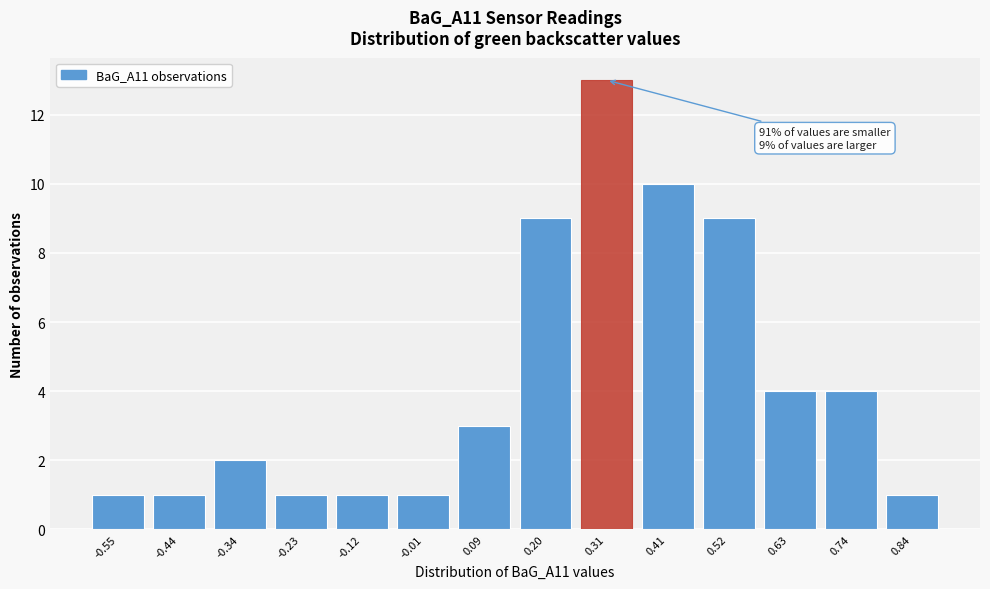

Reading left to right, what are all the values shown in this chart?

1	1	2	1	1	1	3	9	13	10	9	4	4	1